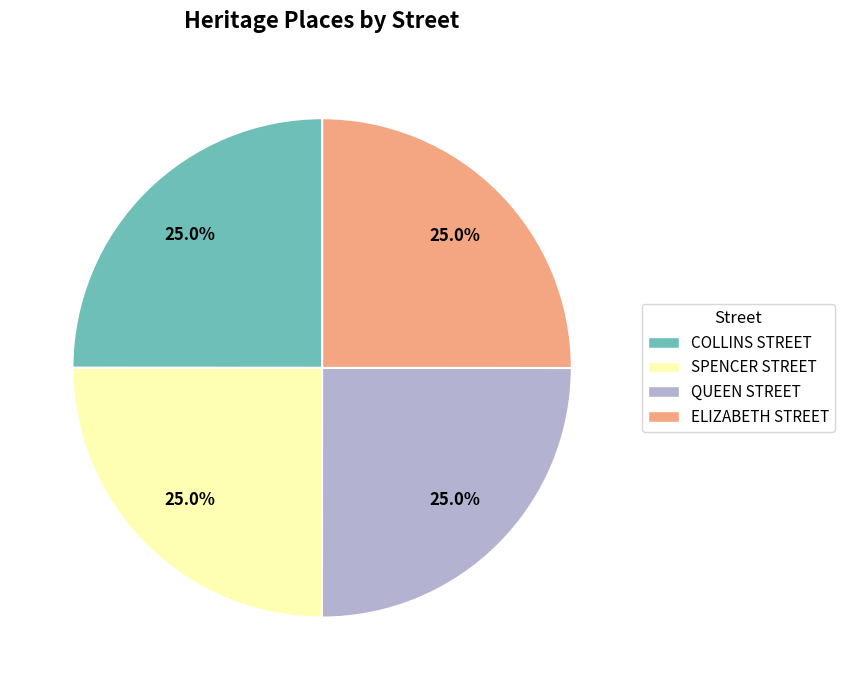

Does COLLINS STREET represent more than half of the total?

No